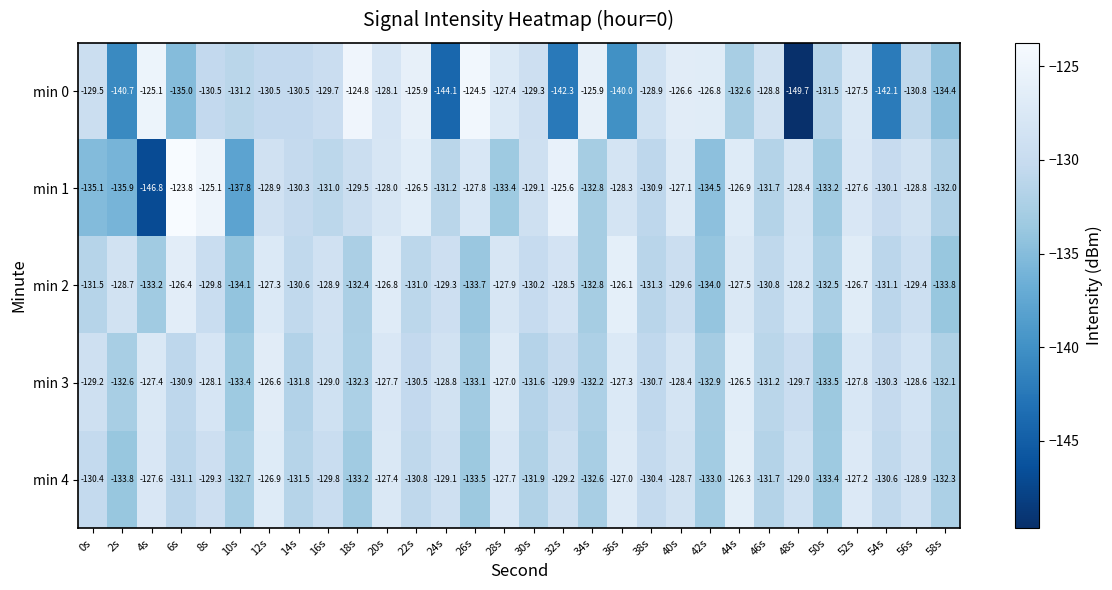

Rank the series by their maximum value, from lowest to highest.

min 3, min 4, min 2, min 0, min 1